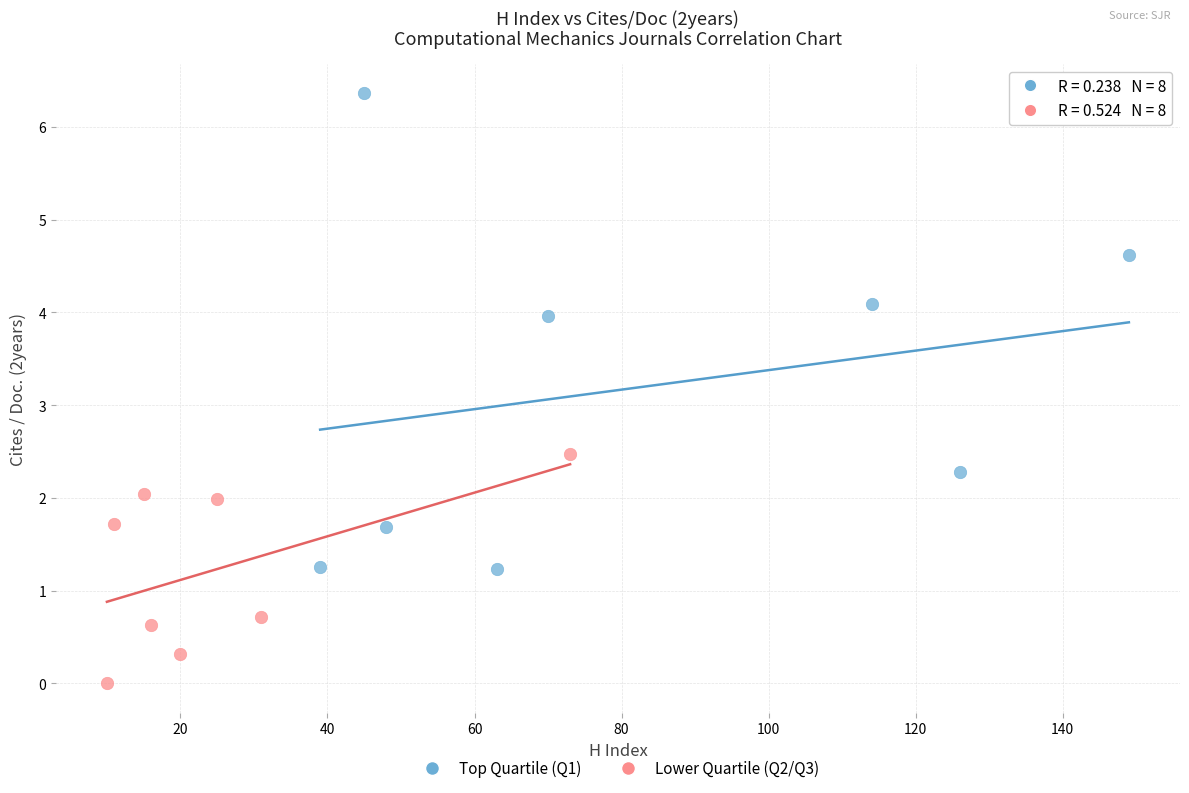

What are all the series names shown in the legend?

Top Quartile (Q1), Lower Quartile (Q2/Q3)